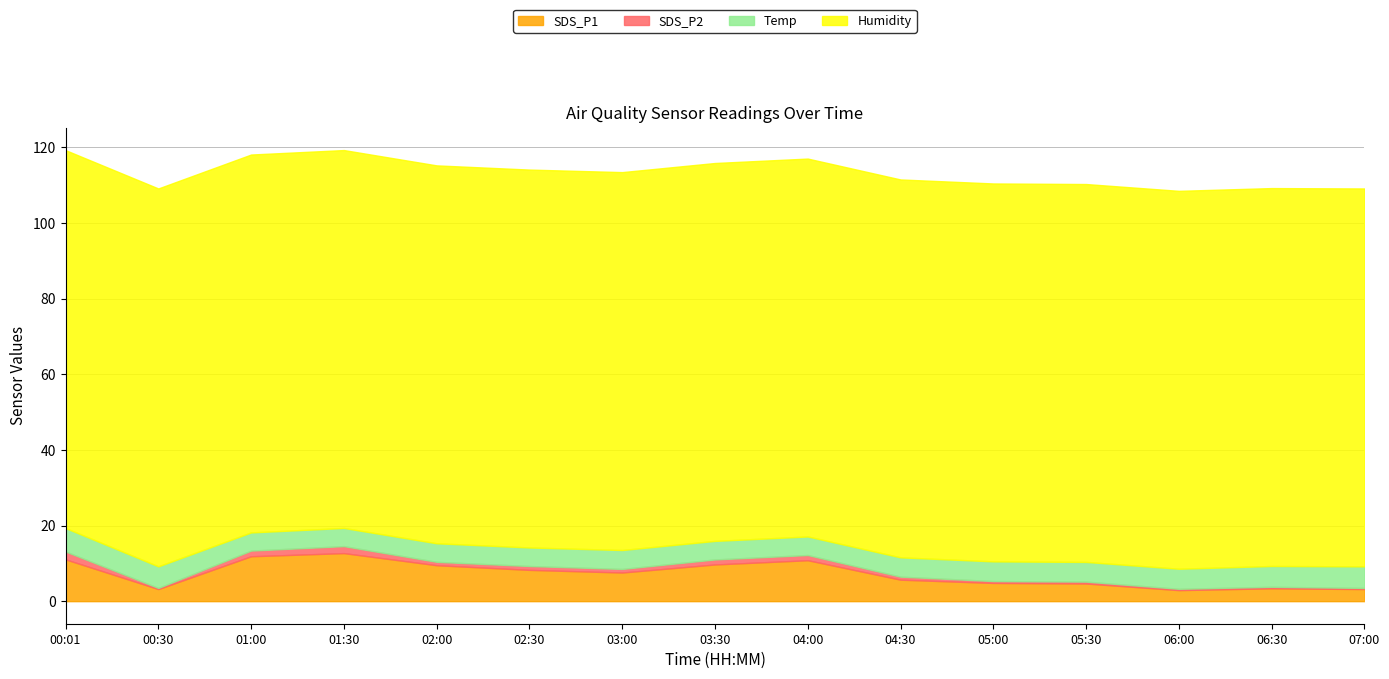

Which series has the widest spread of values?

SDS_P1